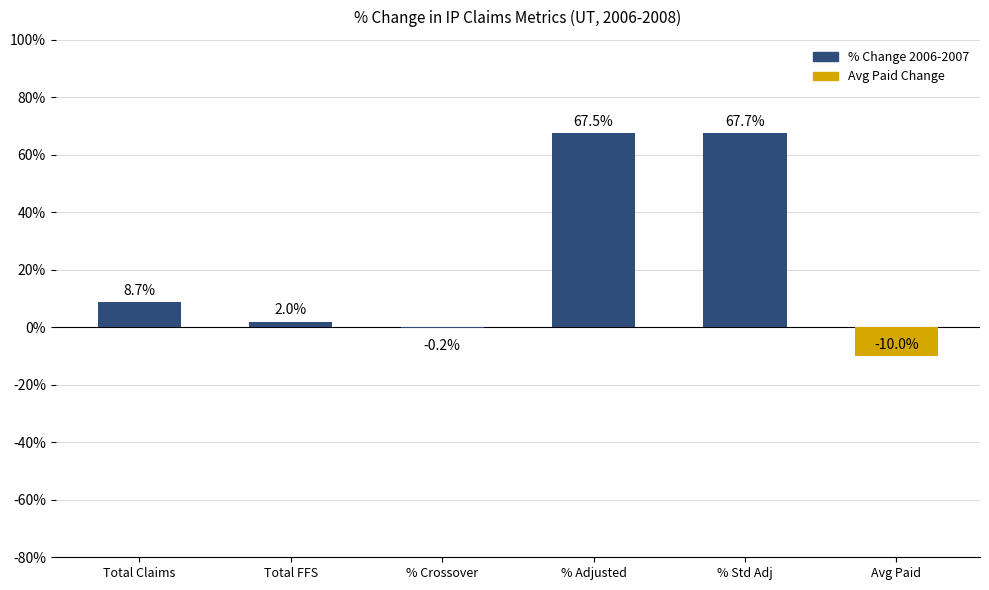

What is the average value?

29.1